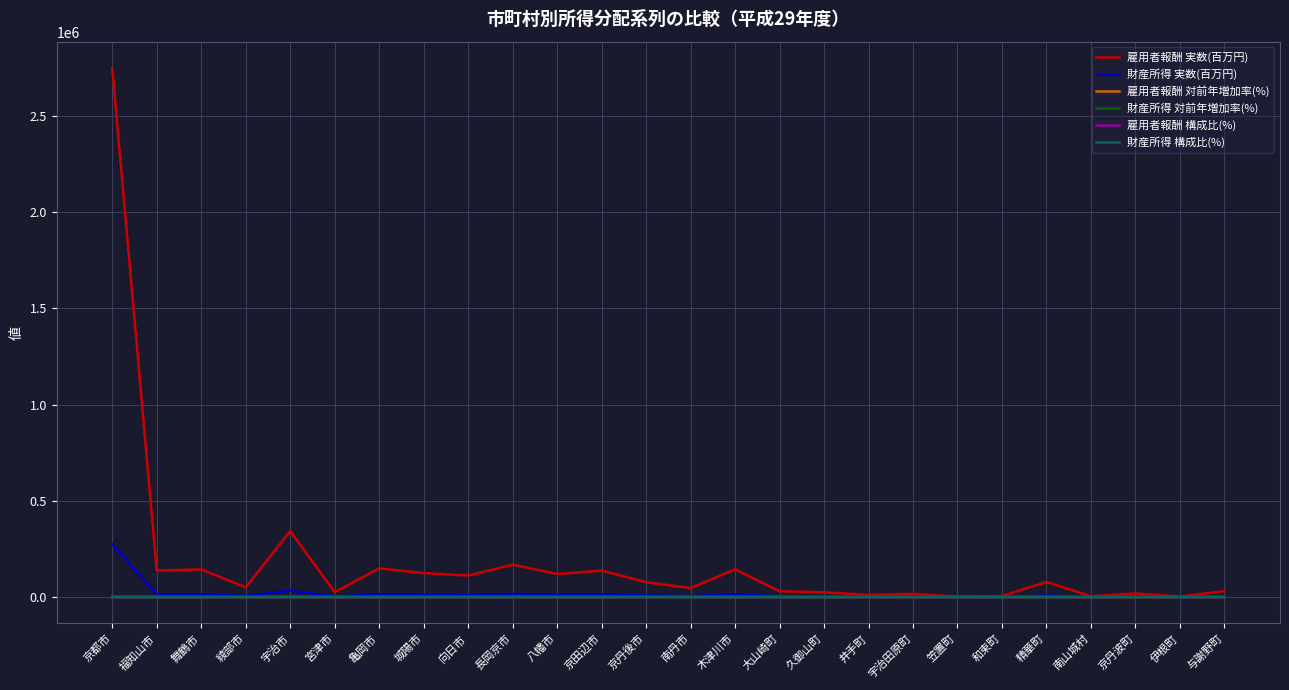

What is the maximum value shown in the chart?

2748198.0